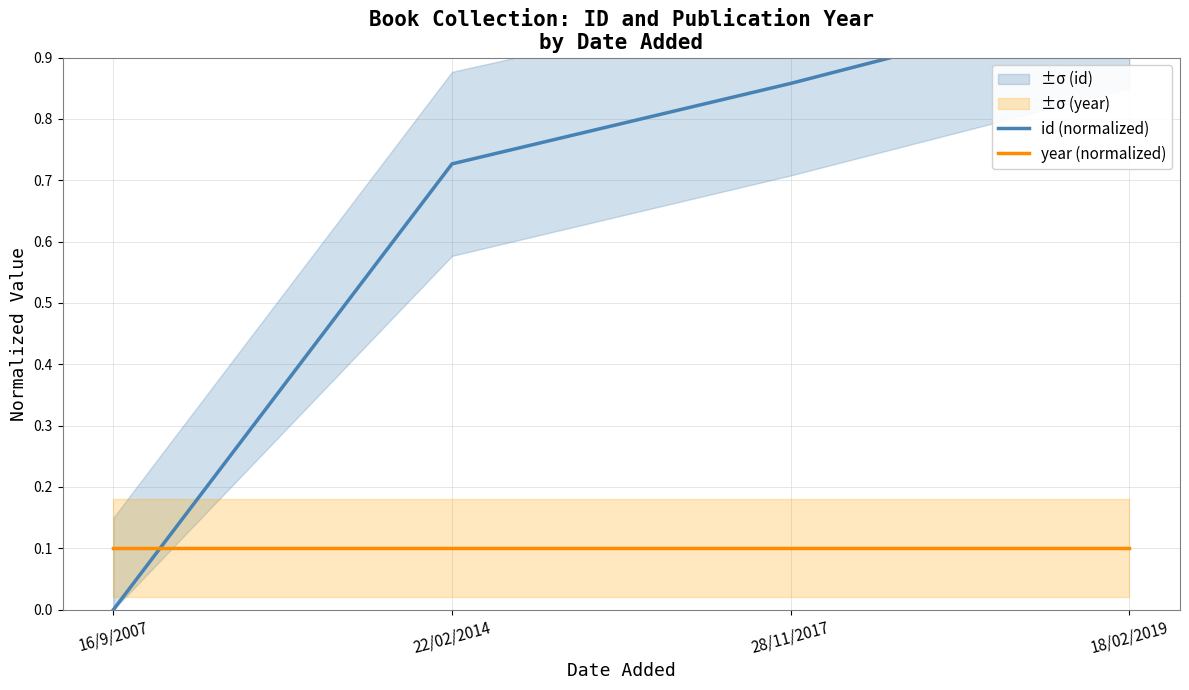

The id (normalized) series shows 0.3 at 22/02/2014. True or false?

False